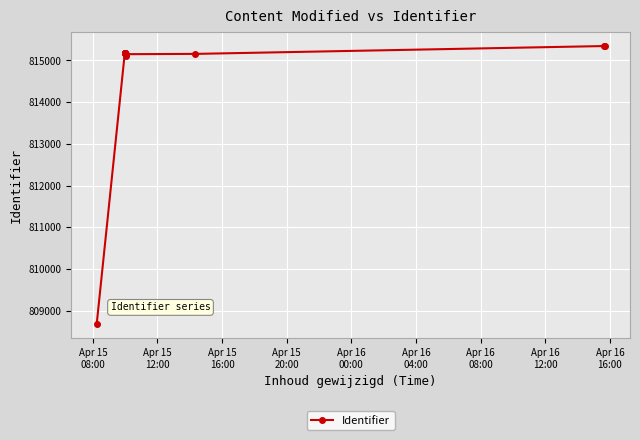

True or false: the data has more than 0 interior local peaks.

True